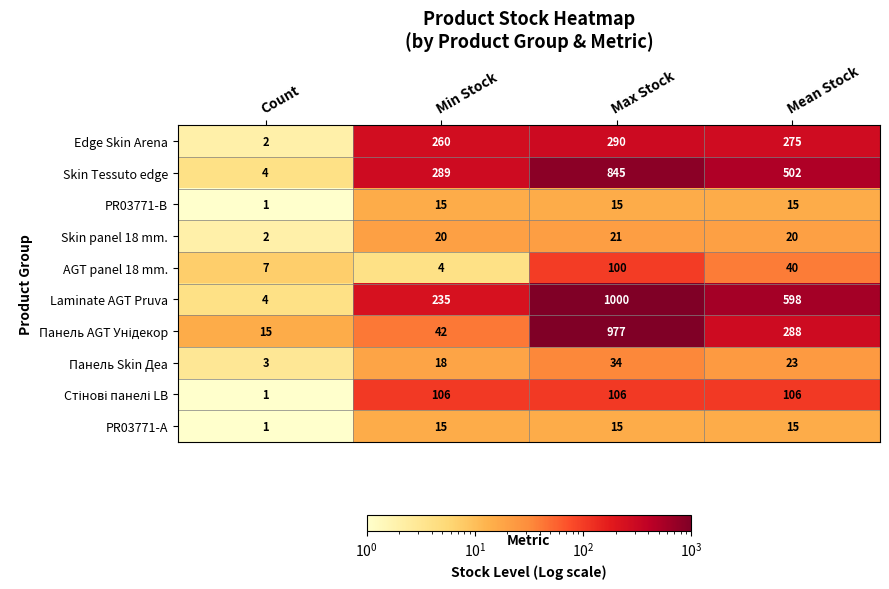

At which category does the chart reach its peak across all series?

Max Stock